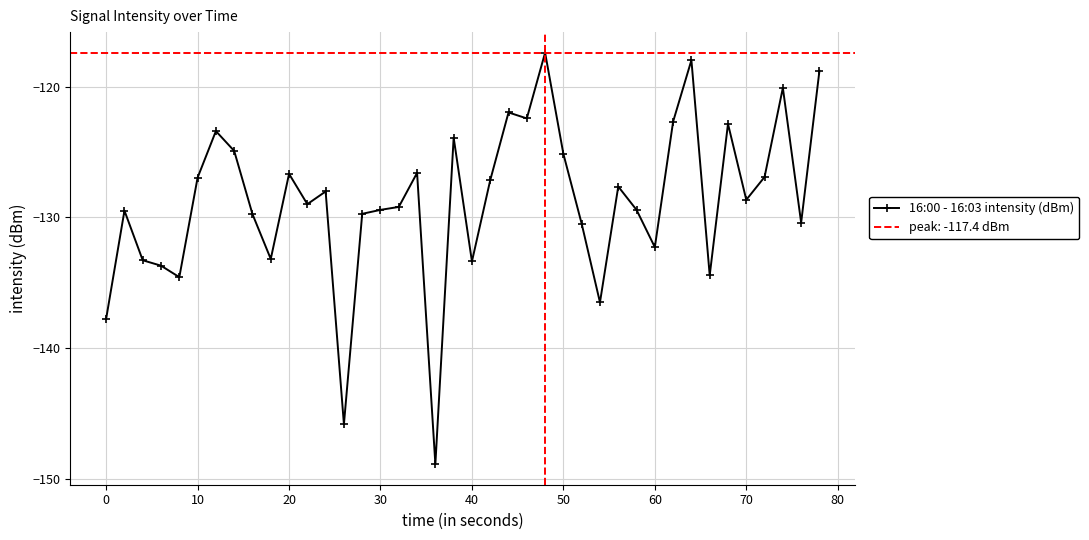

How many points are lower than both their immediate neighbors (excluding endpoints)?

12